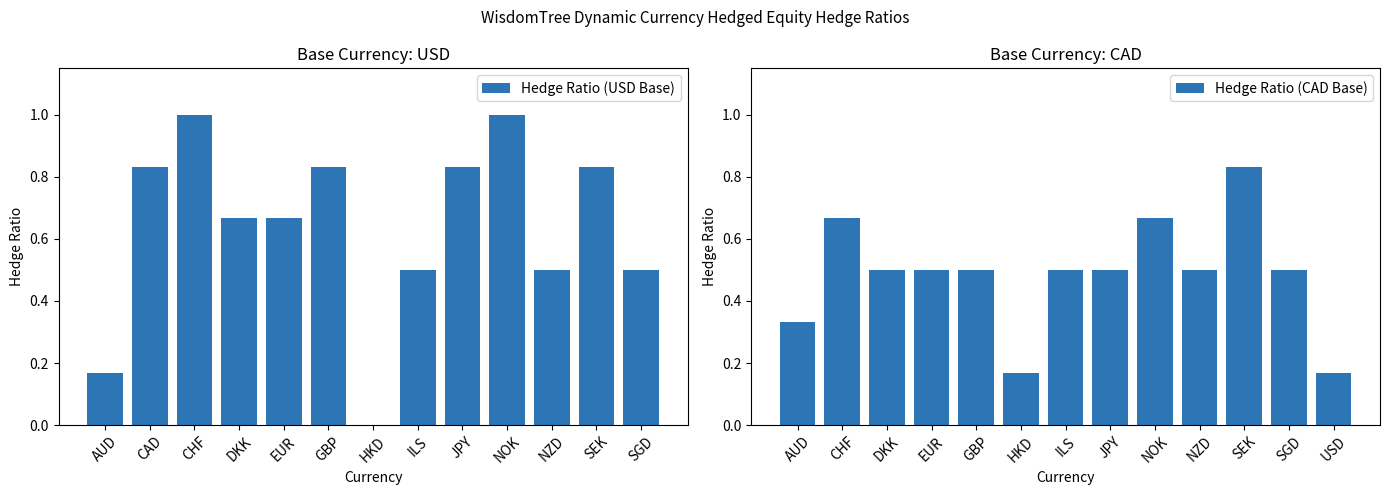

How many bars are there in total?

26